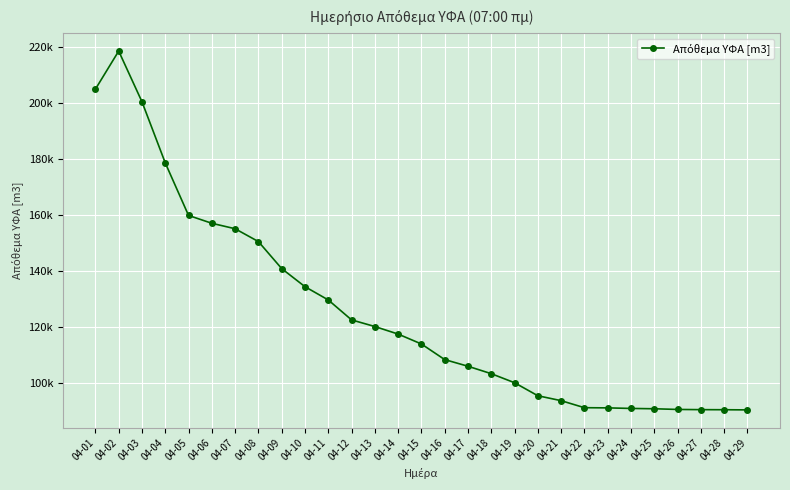

Approximately how many times larger is the value at 04-28 compared to 04-24?

1.0